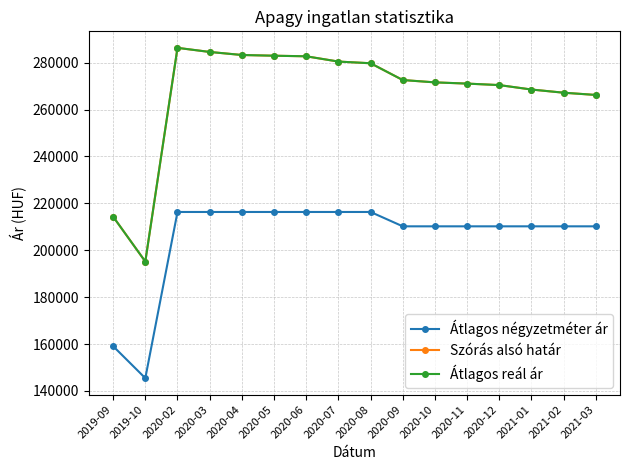

Reading left to right, list all the values displayed in this chart.

Átlagos négyzetméter ár: 159090	145454	216326	216326	216326	216326	216326	216326	216326	210204	210204	210204	210204	210204	210204	210204
Szórás alsó határ: 214337	195180	286328	284577	283278	282971	282725	280474	279752	272596	271602	271079	270442	268549	267190	266235
Átlagos reál ár: 214337	195180	286328	284577	283278	282971	282725	280474	279752	272596	271602	271079	270442	268549	267190	266235